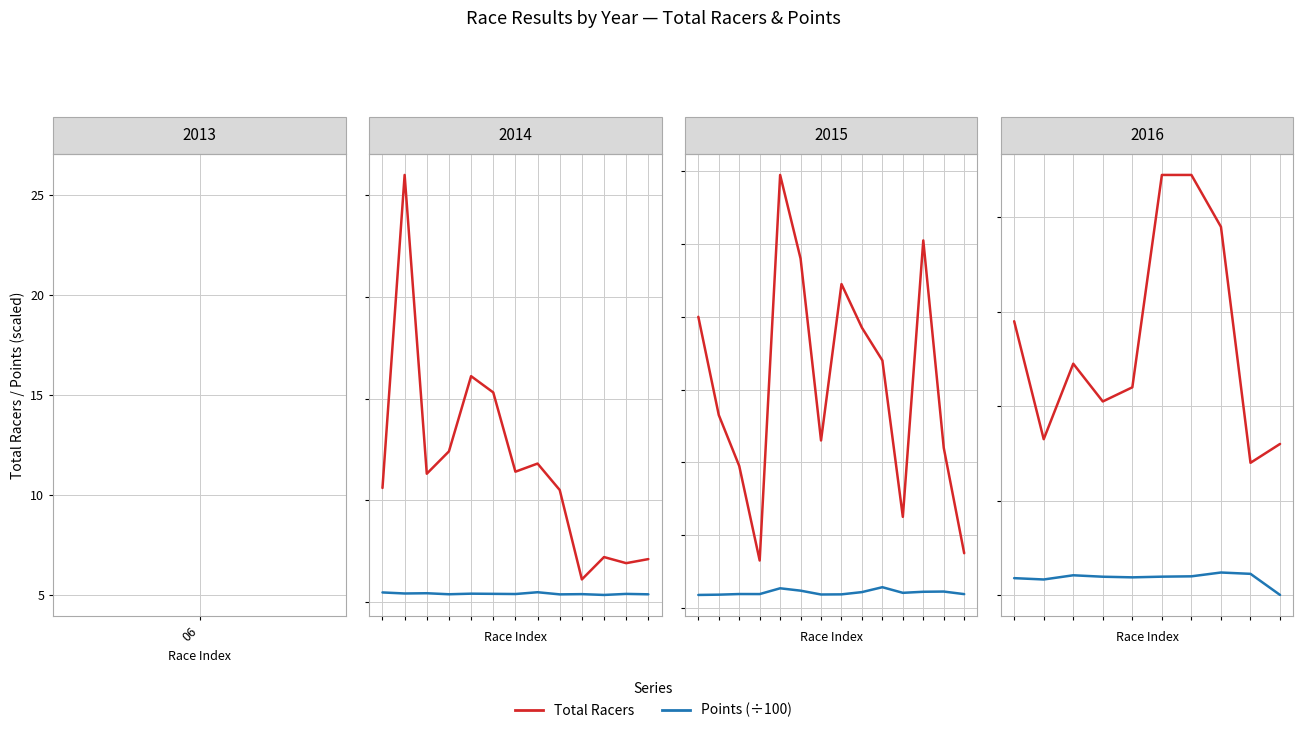

True or false: Points (×100) and Total Racers cross at least once.

False